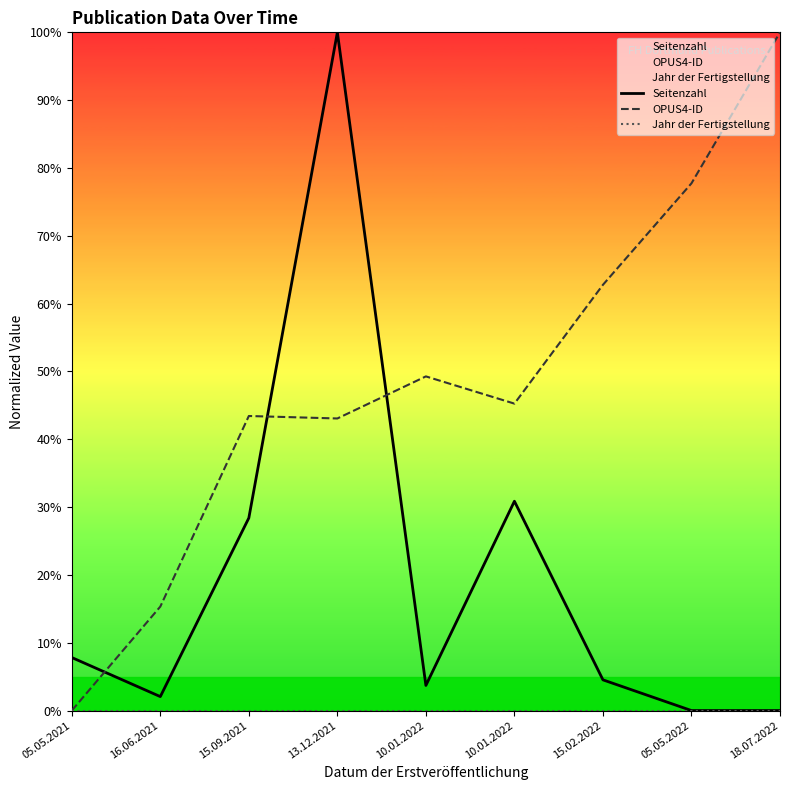

Which series has the widest spread of values?

Seitenzahl